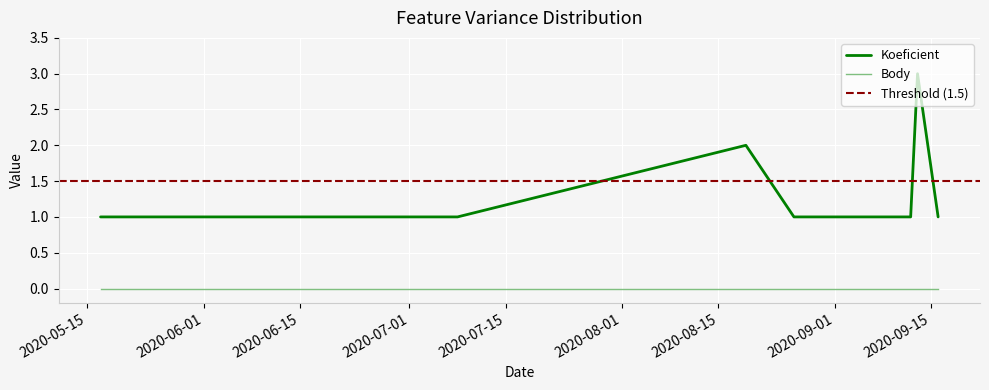

What is the sum of the values at 2020-07-08 and 2020-08-19?

3